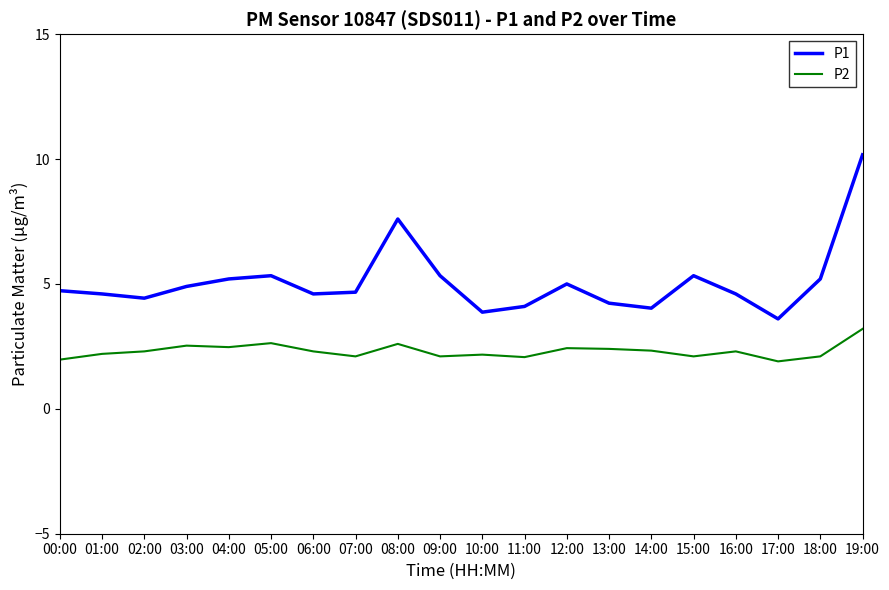

At which category is the sum across all series the highest?

19:00